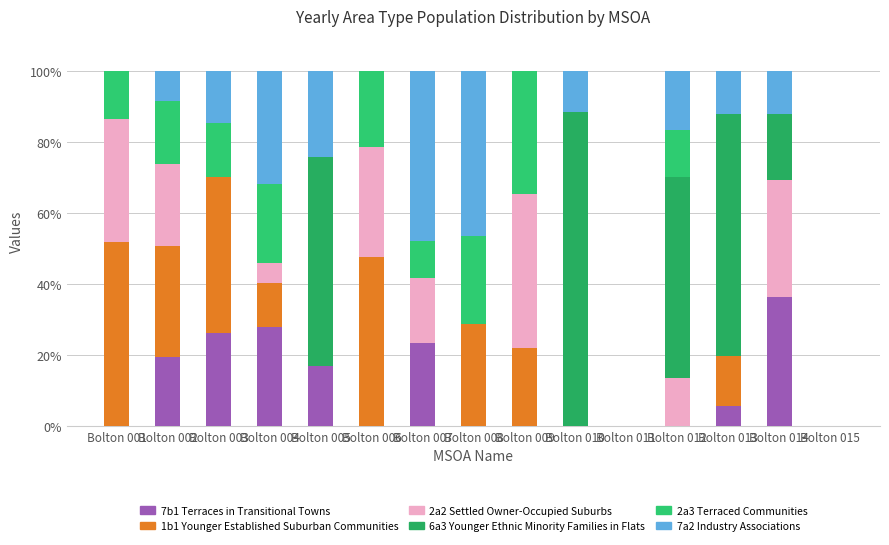

Which series has the largest total across all categories?

6a3 Younger Ethnic Minority Families in Flats